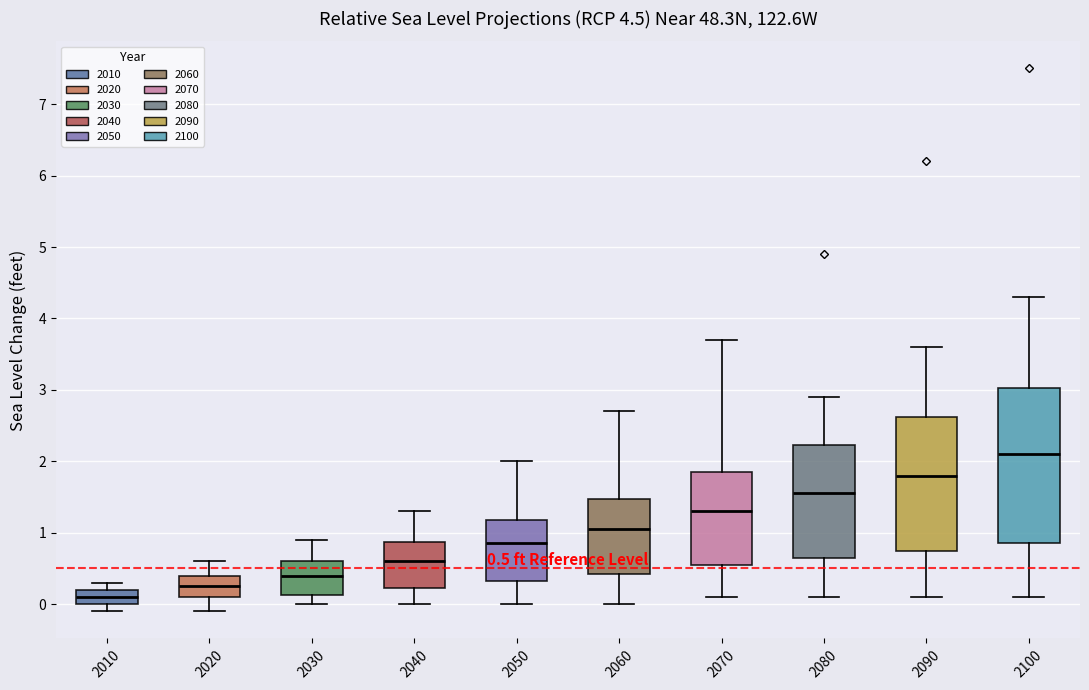

Which box has the highest median line?

2100